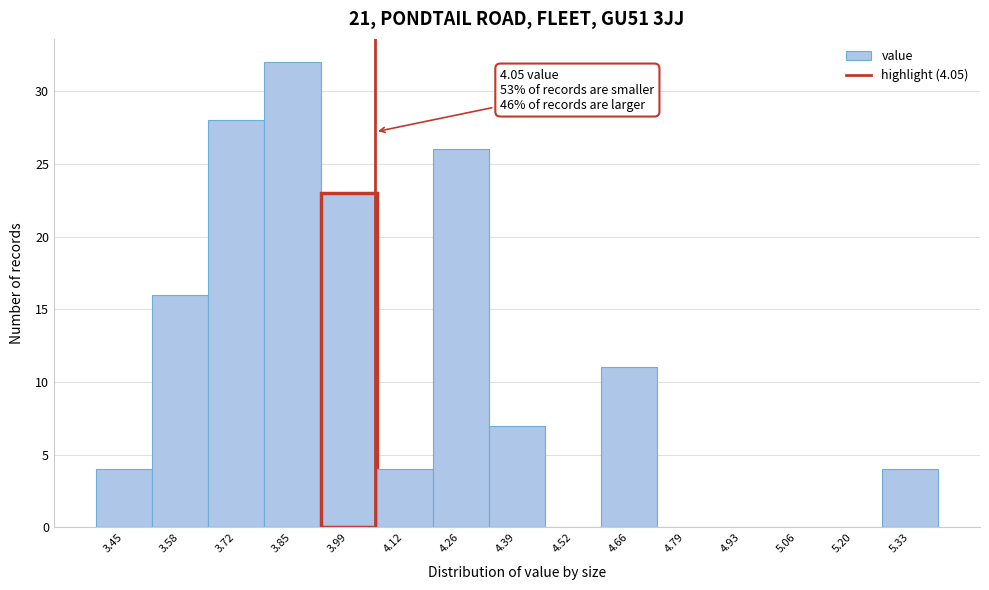

Over which range of the x-axis is the bar tallest?

3.78 to 3.92